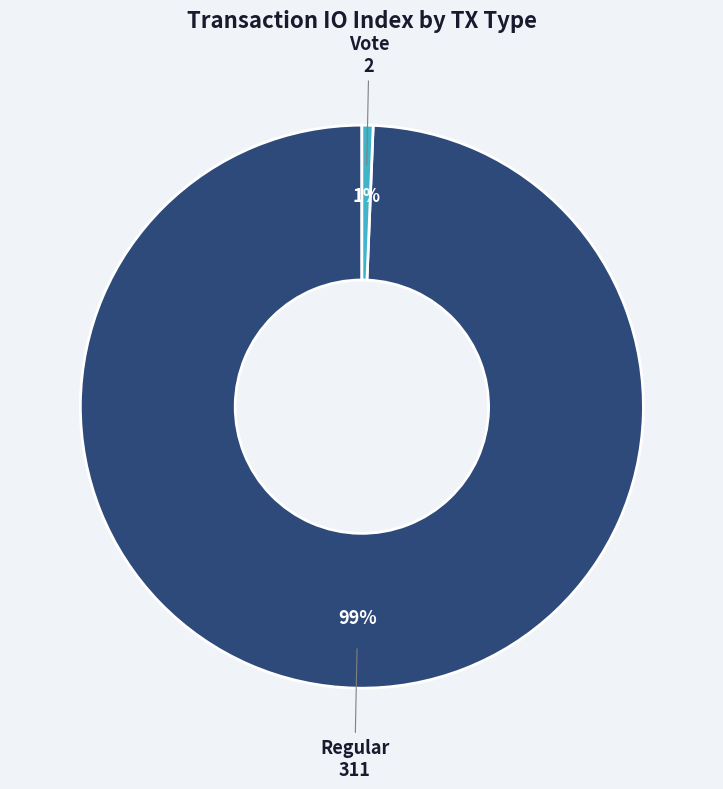

To the nearest percent, what is the average slice percentage?

50%